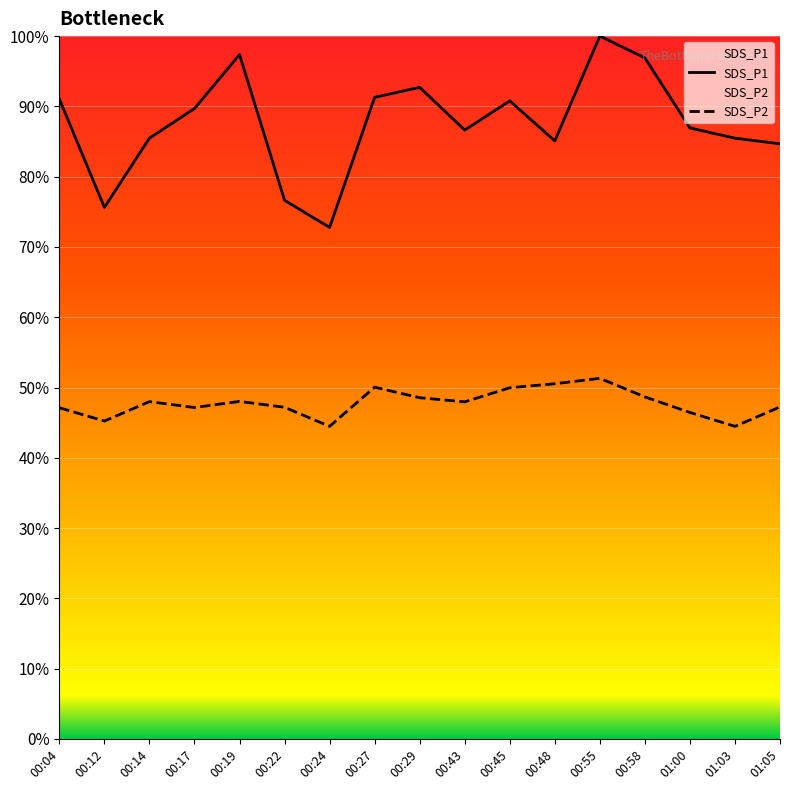

What is the sum of the SDS_P2 values at 00:22 and 01:00?

93.6